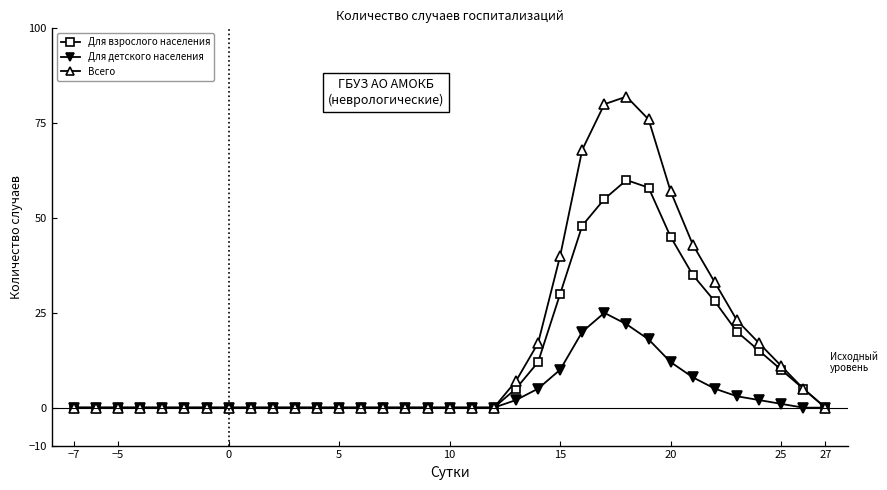

List the series in order of their peak value, highest first.

Всего, Для взрослого населения, Для детского населения